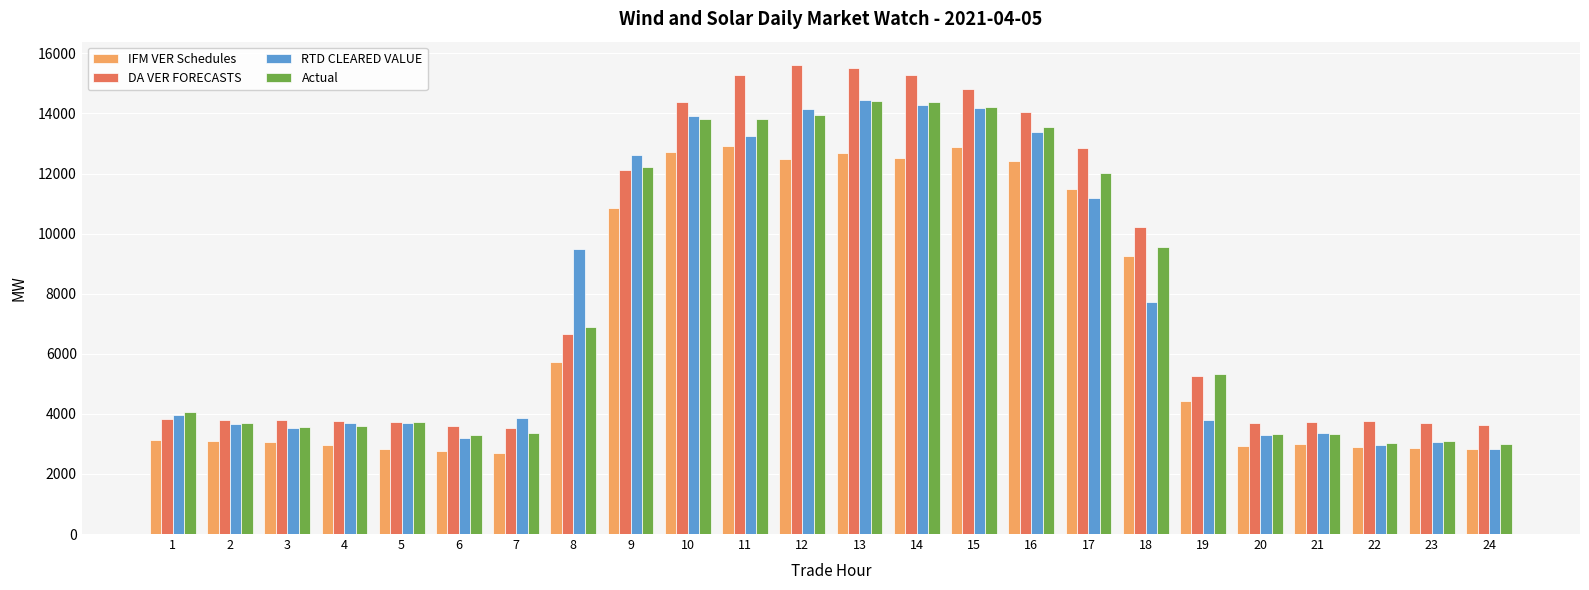

What is the total value across all series at 5?

13981.3